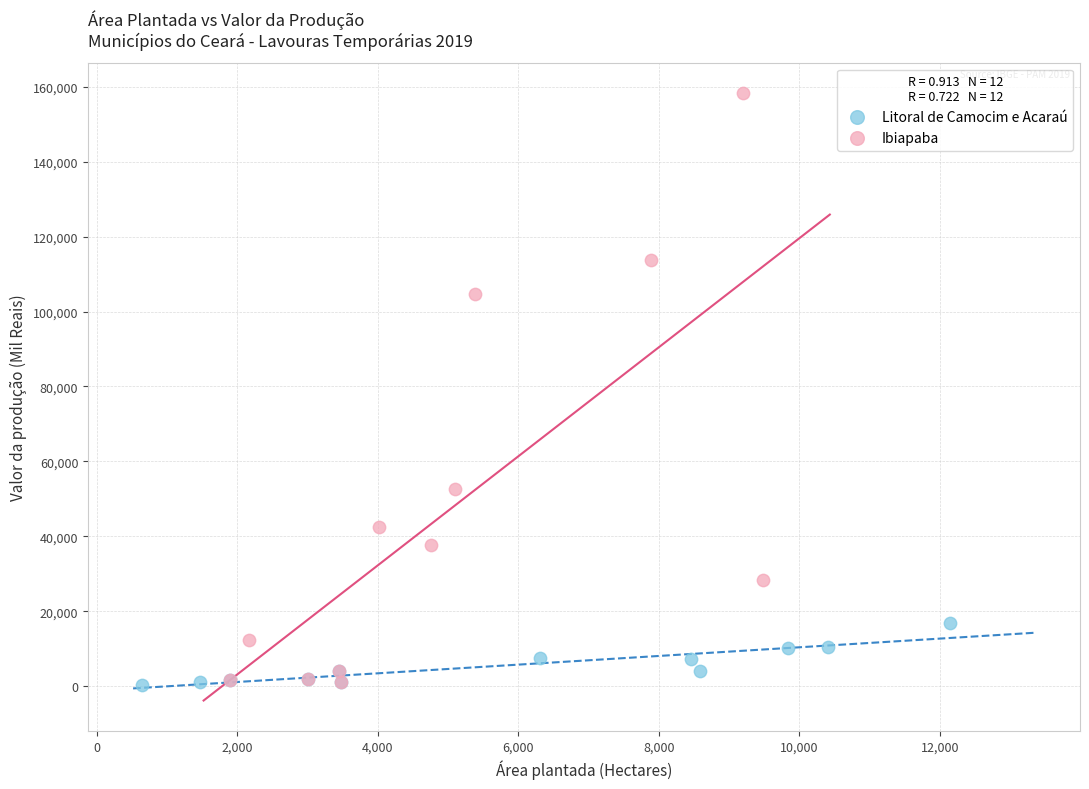

Which series contains the highest Y value?

Ibiapaba